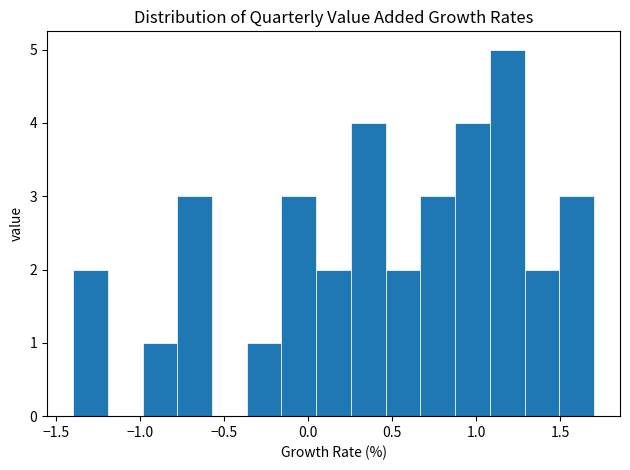

How tall is the bar that spans 1.10 to 1.30 on the x-axis? Neither the bar edges nor the heights are printed on the chart, so give them approximately, as read against the axes.

5